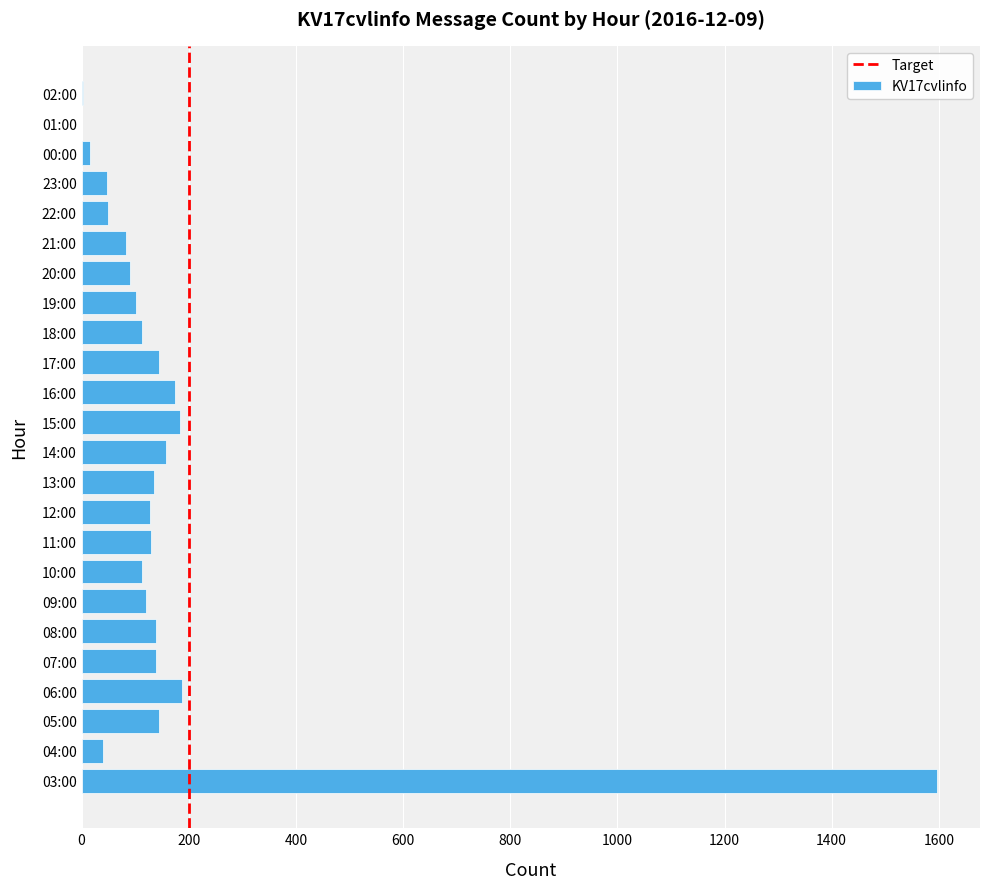

Between 06:00 and 12:00, which is larger?

06:00